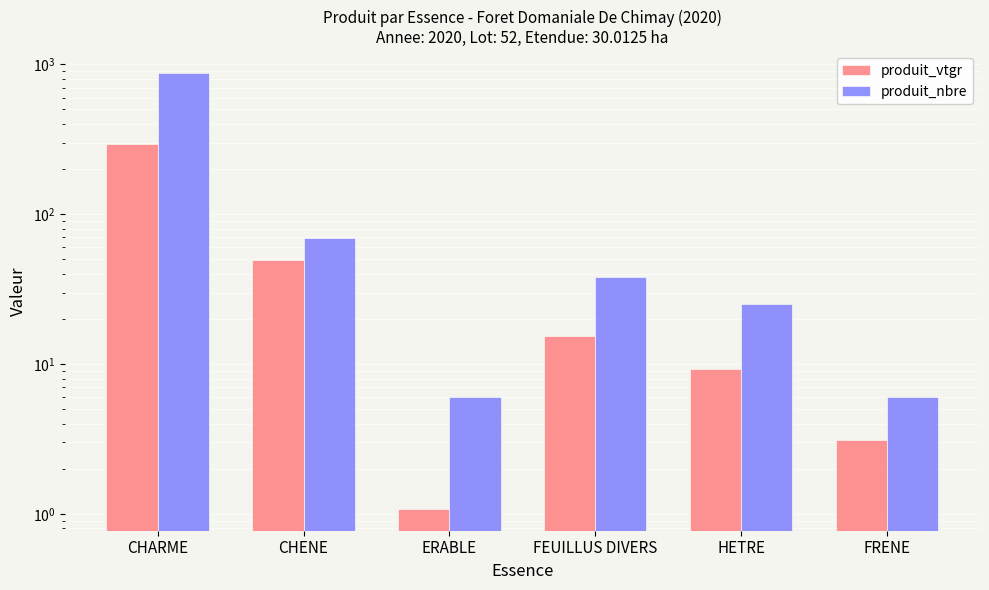

What position from the left is CHARME?

1